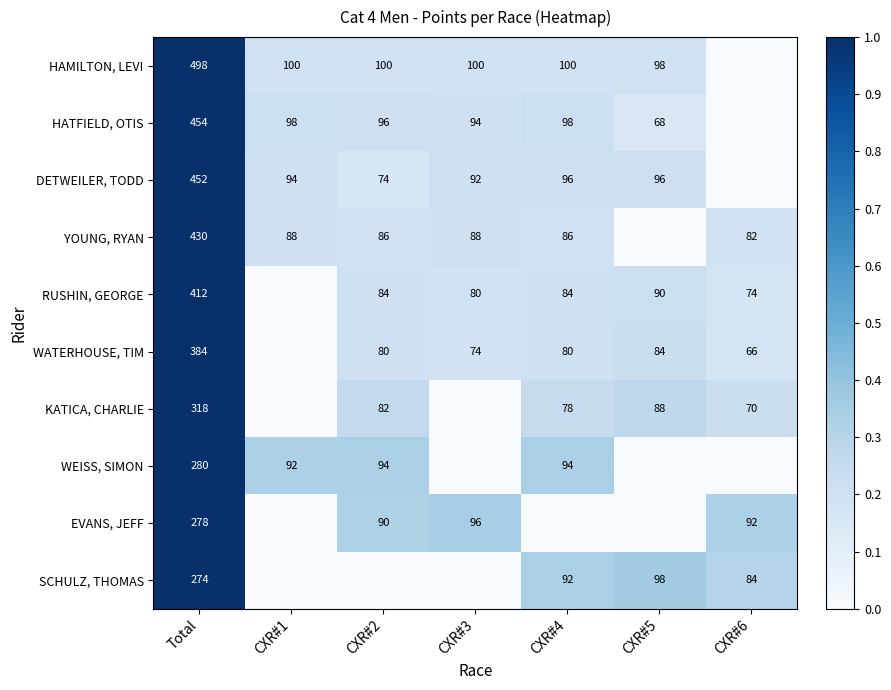

Which series has the largest total across all categories?

HAMILTON, LEVI